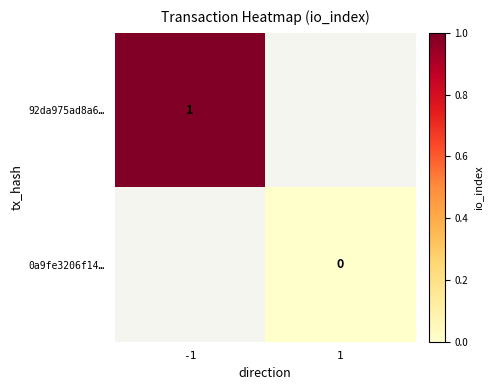

At which category does the chart reach its minimum across all series?

1